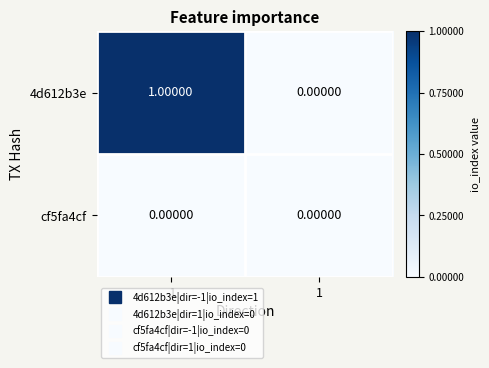

Which series has the largest range (max minus min)?

4d612b3e